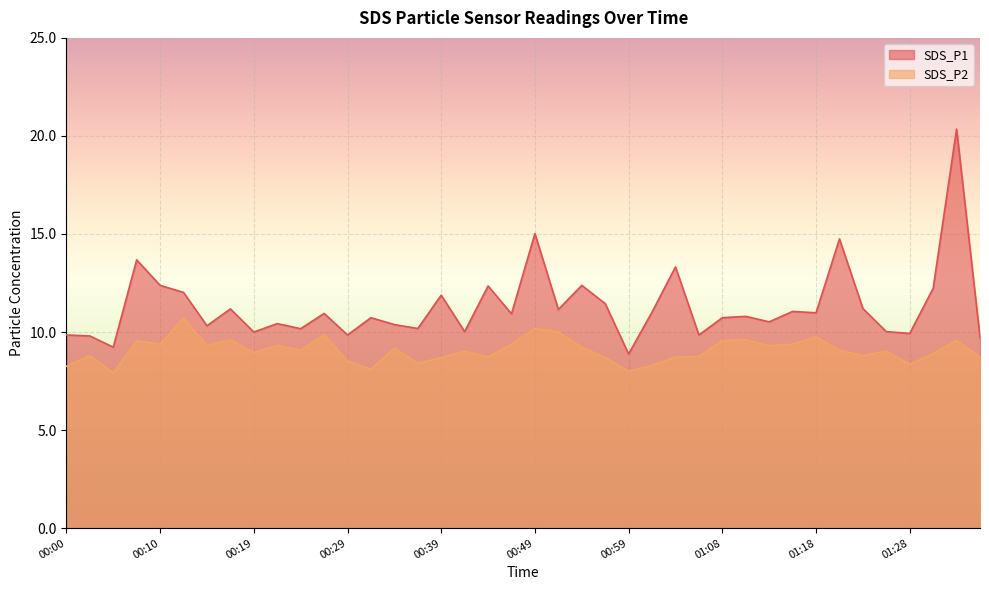

List the series in order of their overall mean, lowest first.

SDS_P2, SDS_P1